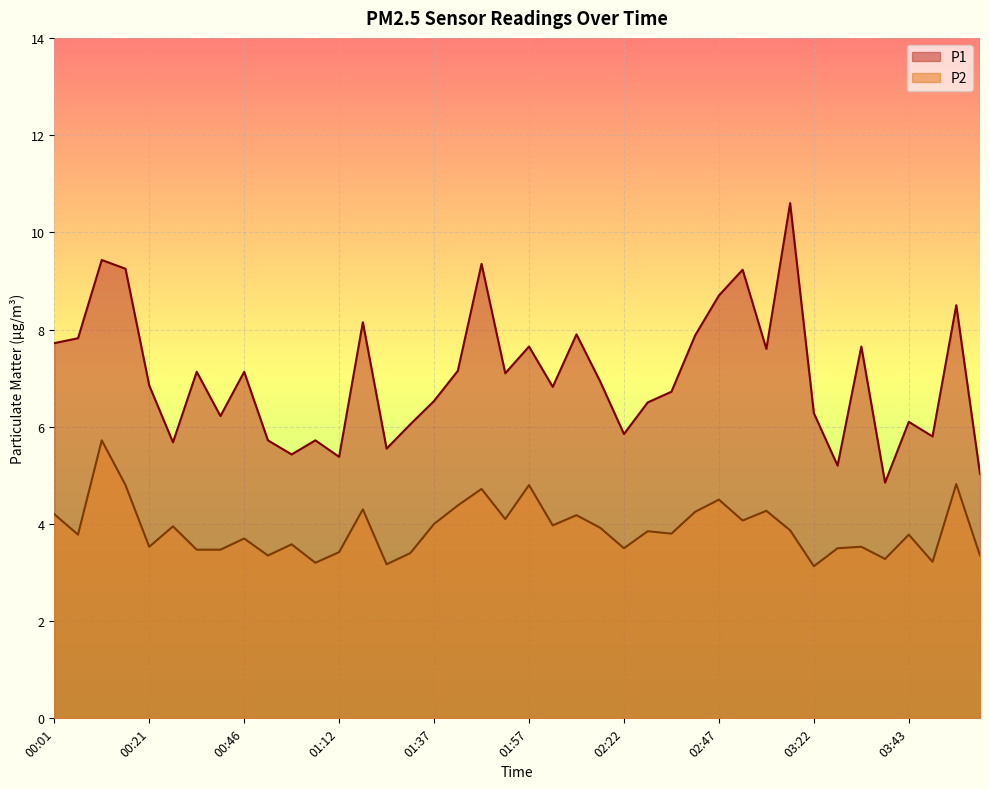

What is the value of the P1 point at the 39th from the left?

8.5